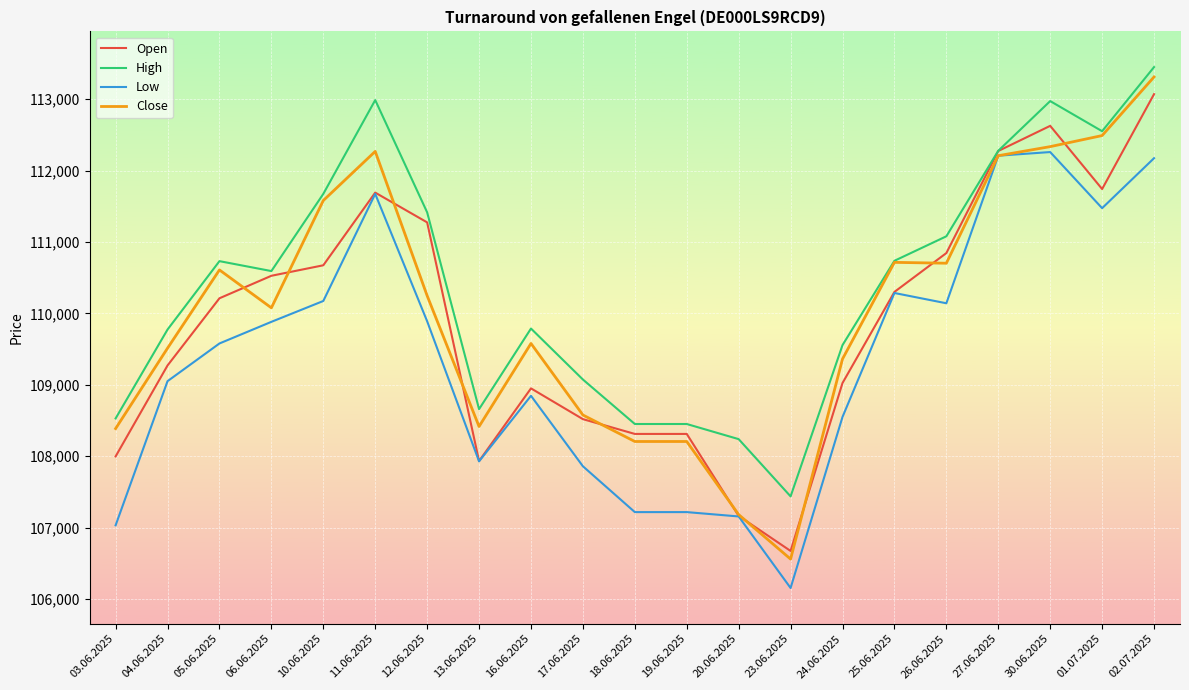

Rank the series by their maximum value, from lowest to highest.

Low, Open, Close, High